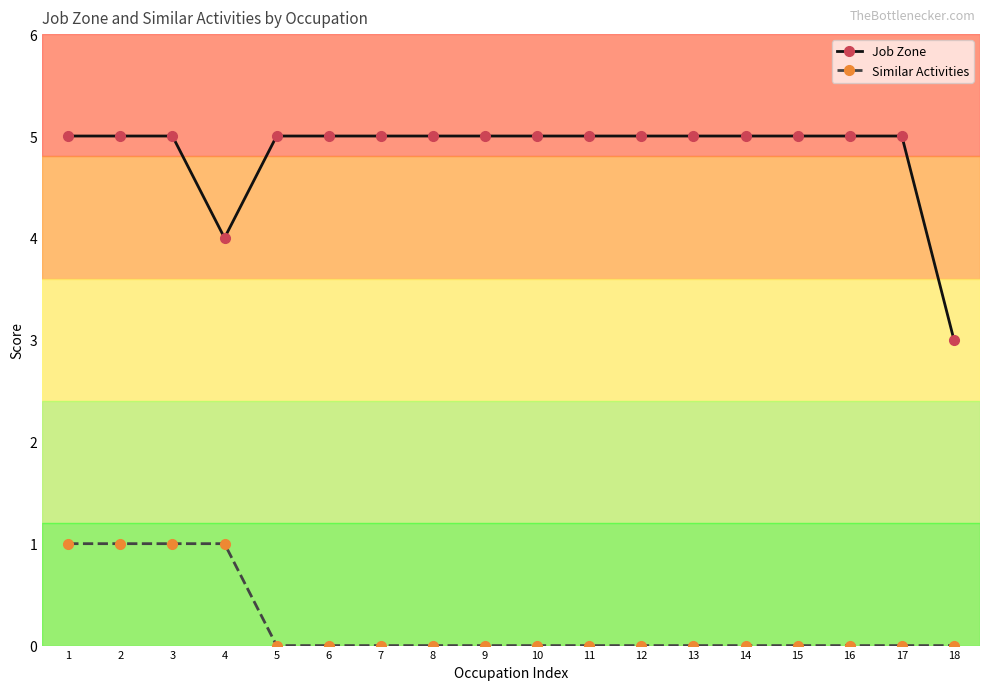

Which series has the largest total across all categories?

Job Zone